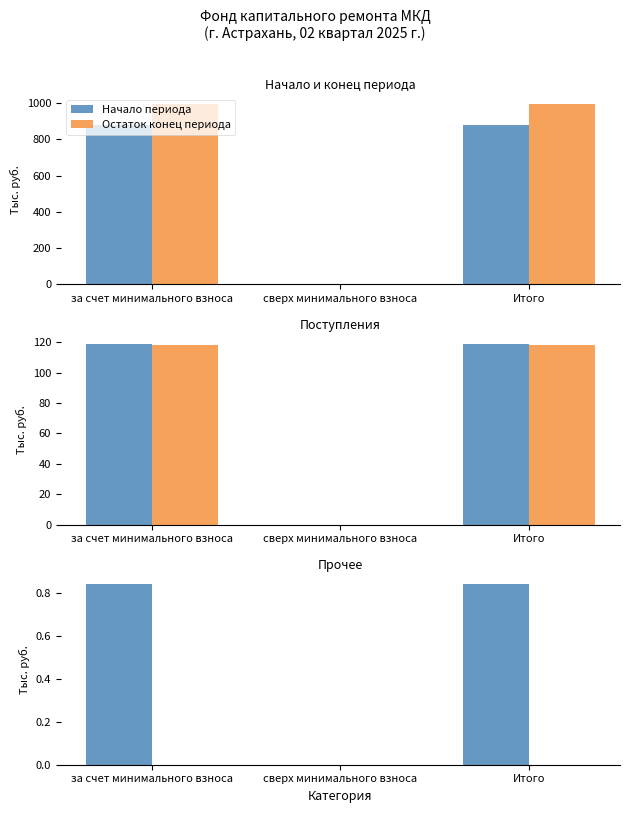

Which series has the widest spread of values?

Остаток конец периода